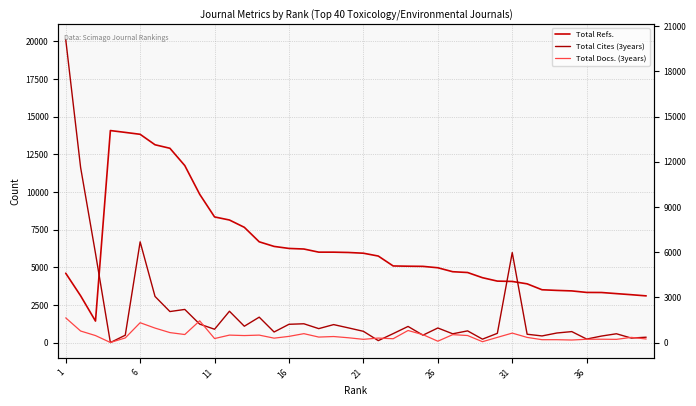

True or false: Total Refs. and Total Cites (3years) cross at least once.

True